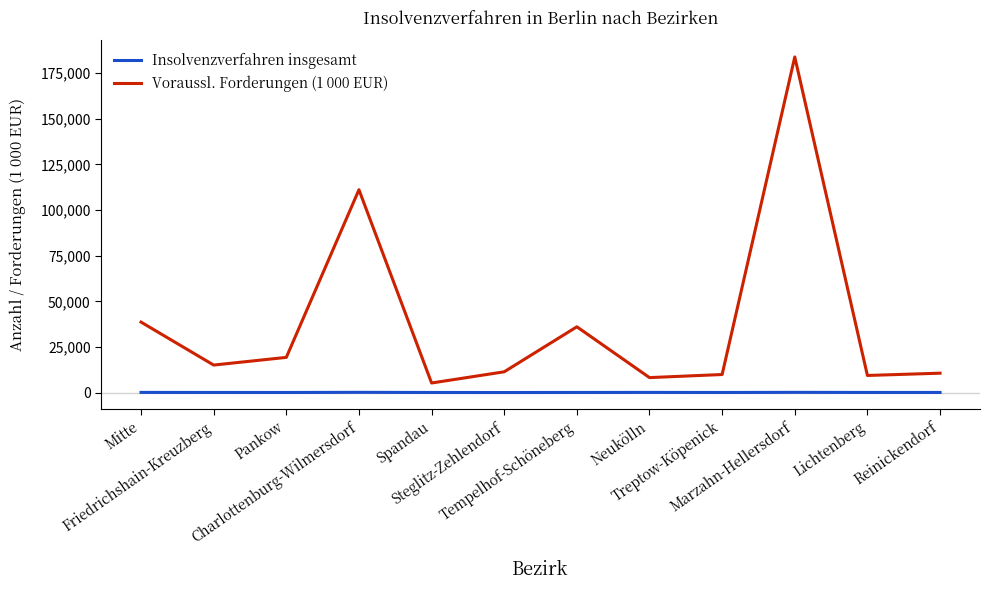

What are all the series names shown in the legend?

Insolvenzverfahren insgesamt, Voraussl. Forderungen (1 000 EUR)